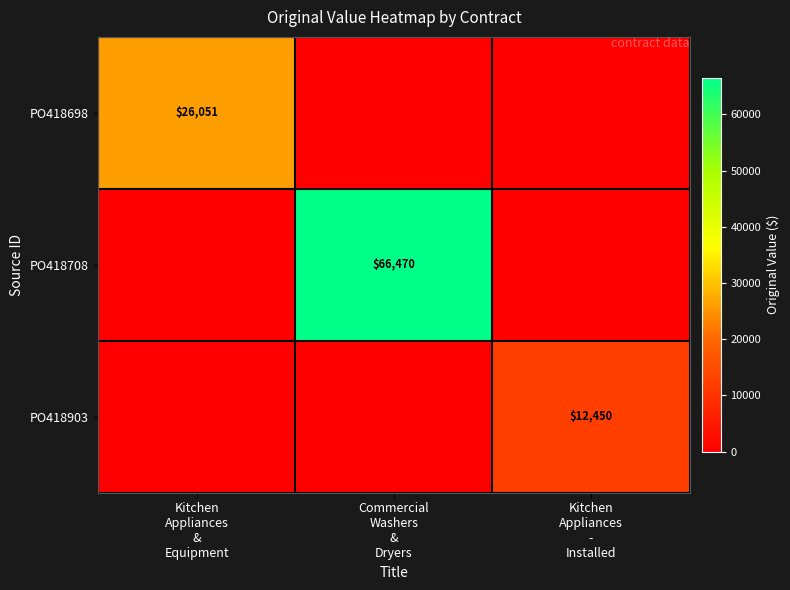

At which category does the chart reach its minimum across all series?

Commercial
Washers
&
Dryers